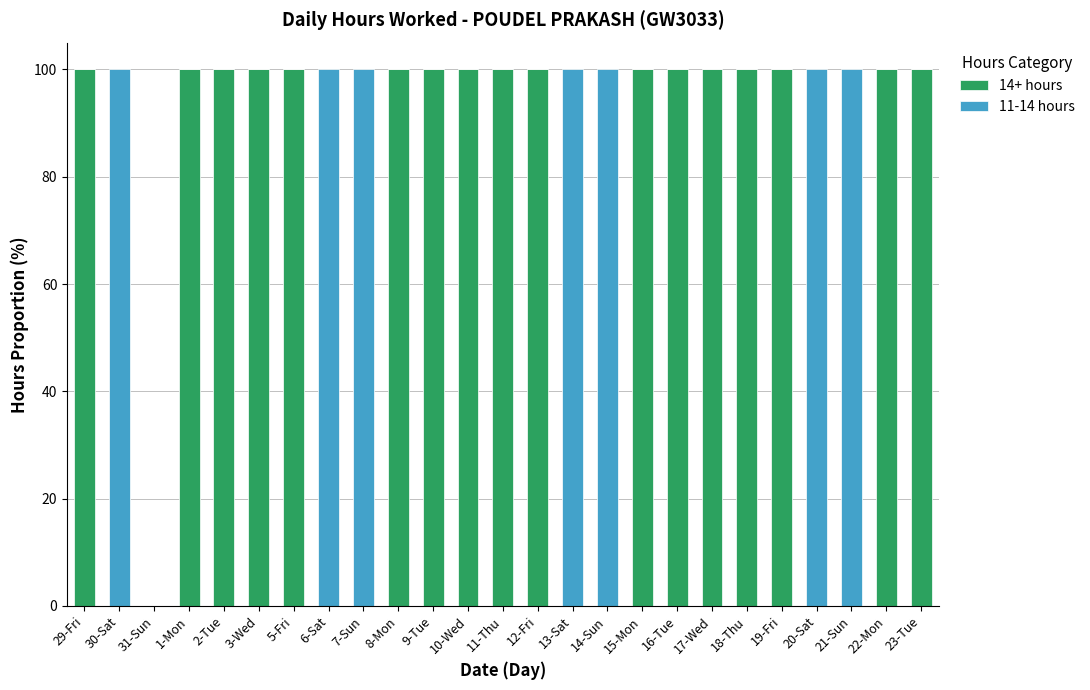

What is the total value across all series at 7-Sun?

100